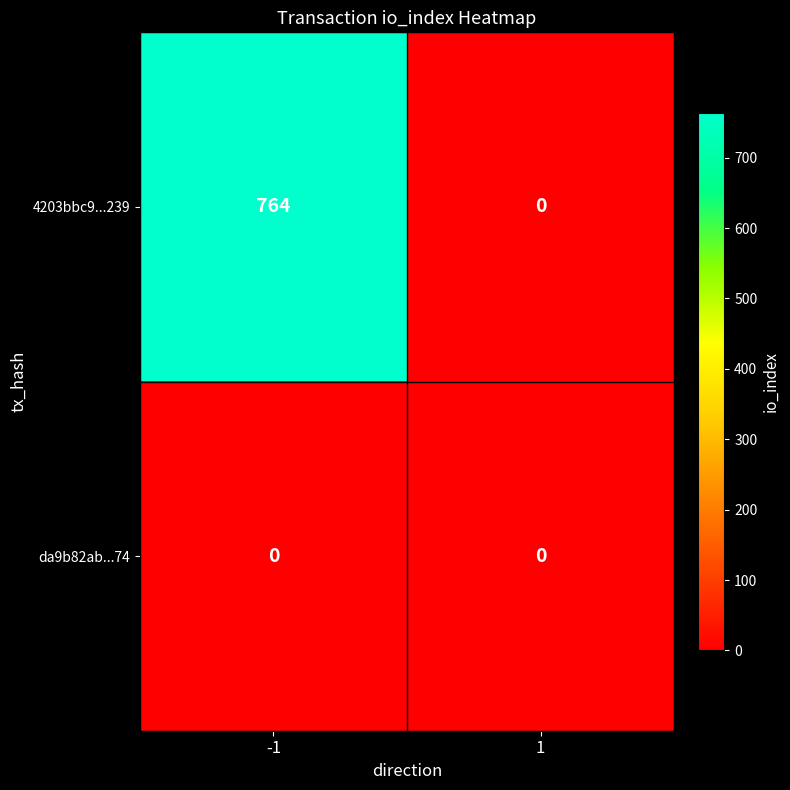

Reading right to left, transcribe all the data shown in this chart.

4203bbc9...239: 1=0	-1=764
da9b82ab...74: 1=0	-1=0